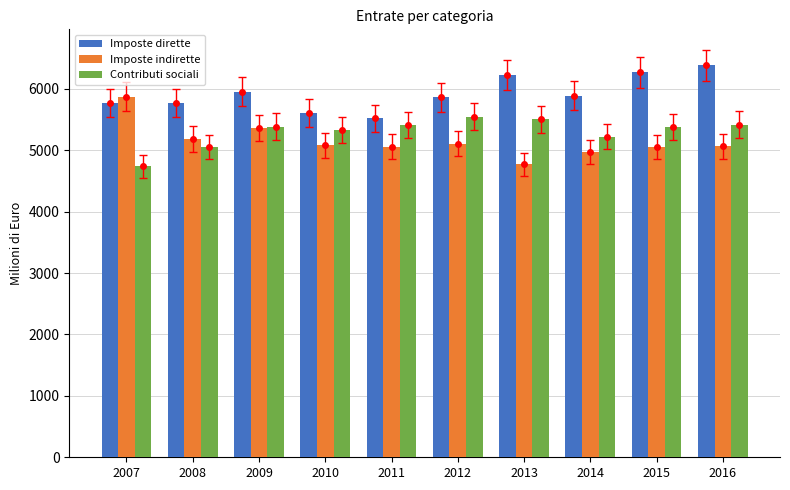

Reading left to right, extract all data points from this chart.

Imposte dirette: 2007=5766.5	2008=5772.9	2009=5953.9	2010=5607.5	2011=5519.9	2012=5857.9	2013=6224.3	2014=5885.6	2015=6265.2	2016=6380.6
Imposte indirette: 2007=5868.3	2008=5185.7	2009=5360.6	2010=5080.8	2011=5058.3	2012=5105.2	2013=4768.6	2014=4970.1	2015=5052.2	2016=5061.4
Contributi sociali: 2007=4734.6	2008=5051.3	2009=5382.9	2010=5323.2	2011=5413.0	2012=5544.4	2013=5500.7	2014=5222.6	2015=5380.6	2016=5416.2